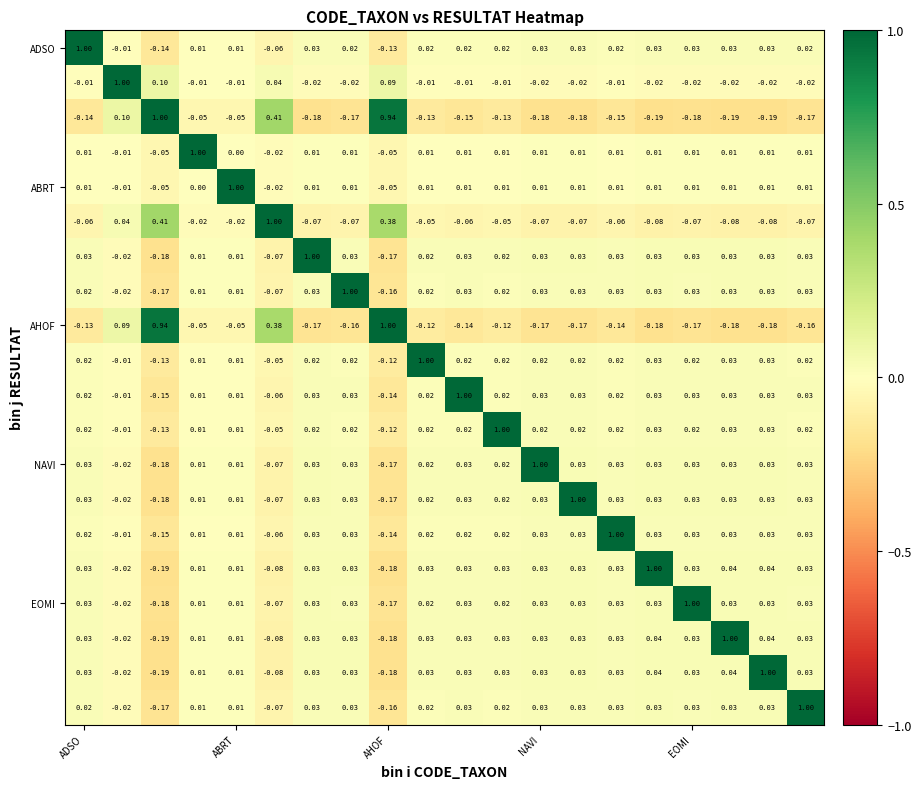

Count the number of data series in this chart.

20